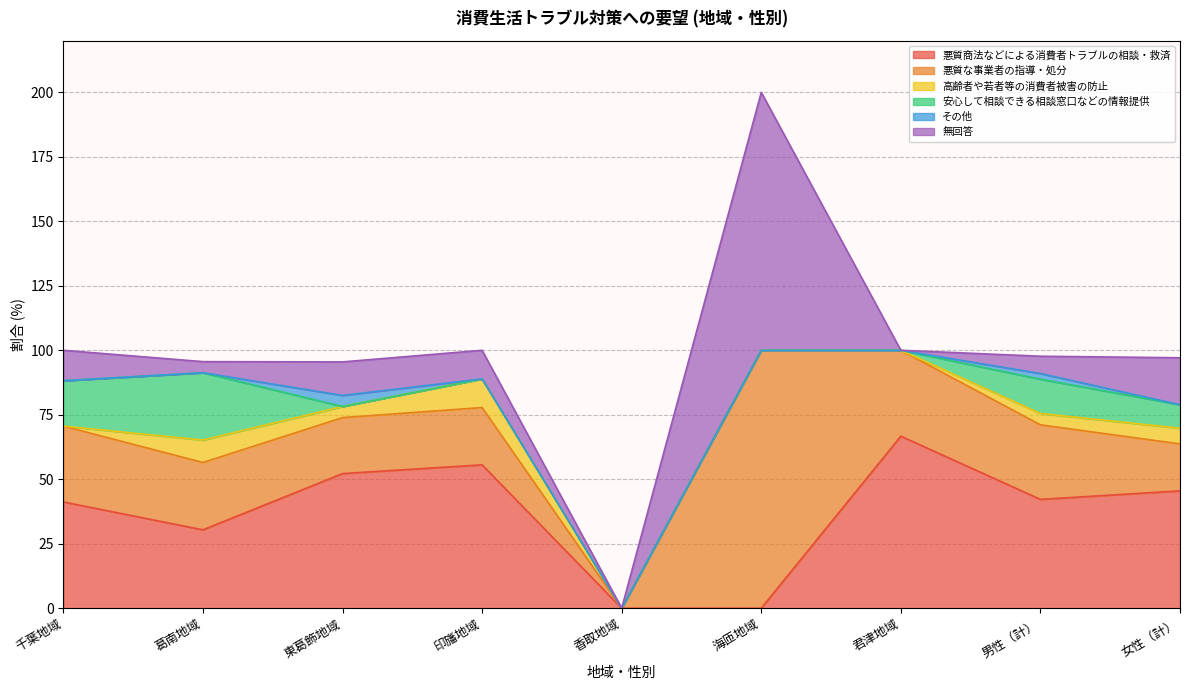

Reading left to right, list all the values displayed in this chart.

悪質商法などによる消費者トラブルの相談・救済: 千葉地域=41.2	葛南地域=30.4	東葛飾地域=52.2	印旛地域=55.6	香取地域=0.0	海匝地域=0.0	君津地域=66.7	男性（計）=42.2	女性（計）=45.5
悪質な事業者の指導・処分: 千葉地域=29.4	葛南地域=26.1	東葛飾地域=21.7	印旛地域=22.2	香取地域=0.0	海匝地域=100.0	君津地域=33.3	男性（計）=28.9	女性（計）=18.2
高齢者や若者等の消費者被害の防止: 千葉地域=0.0	葛南地域=8.7	東葛飾地域=4.3	印旛地域=11.1	香取地域=0.0	海匝地域=0.0	君津地域=0.0	男性（計）=4.4	女性（計）=6.1
安心して相談できる相談窓口などの情報提供: 千葉地域=17.6	葛南地域=26.1	東葛飾地域=0.0	印旛地域=0.0	香取地域=0.0	海匝地域=0.0	君津地域=0.0	男性（計）=13.3	女性（計）=9.1
その他: 千葉地域=0.0	葛南地域=0.0	東葛飾地域=4.3	印旛地域=0.0	香取地域=0.0	海匝地域=0.0	君津地域=0.0	男性（計）=2.2	女性（計）=0.0
無回答: 千葉地域=11.8	葛南地域=4.3	東葛飾地域=13.0	印旛地域=11.1	香取地域=0.0	海匝地域=100.0	君津地域=0.0	男性（計）=6.7	女性（計）=18.2